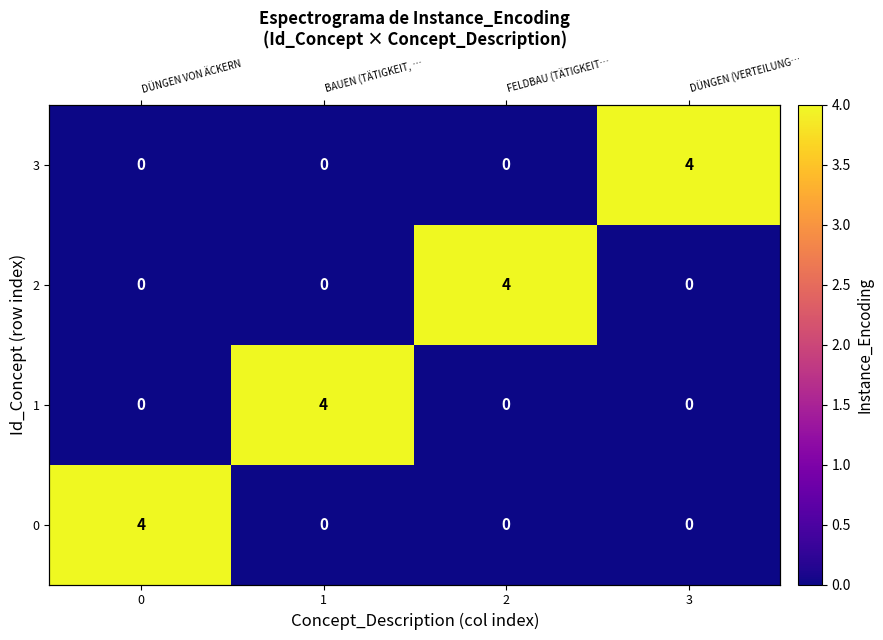

The value of 0 at 1 is 0. True or false?

True